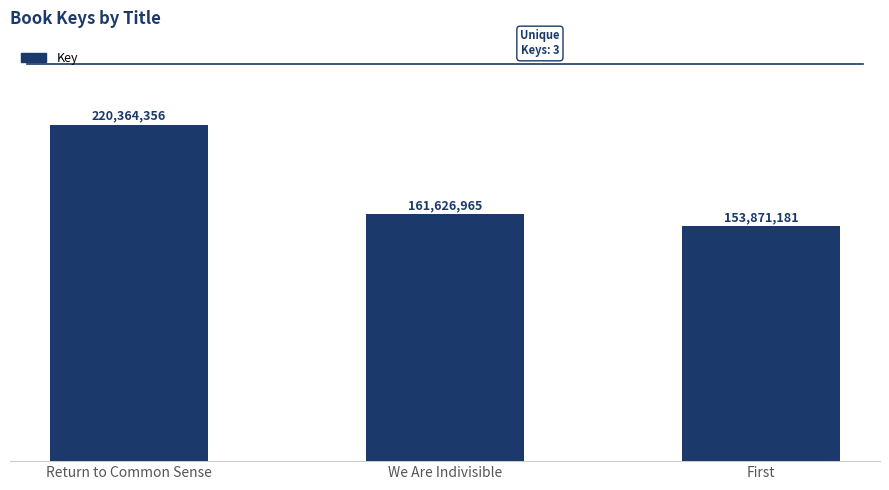

At which label is the value closest to 187117768?

We Are Indivisible